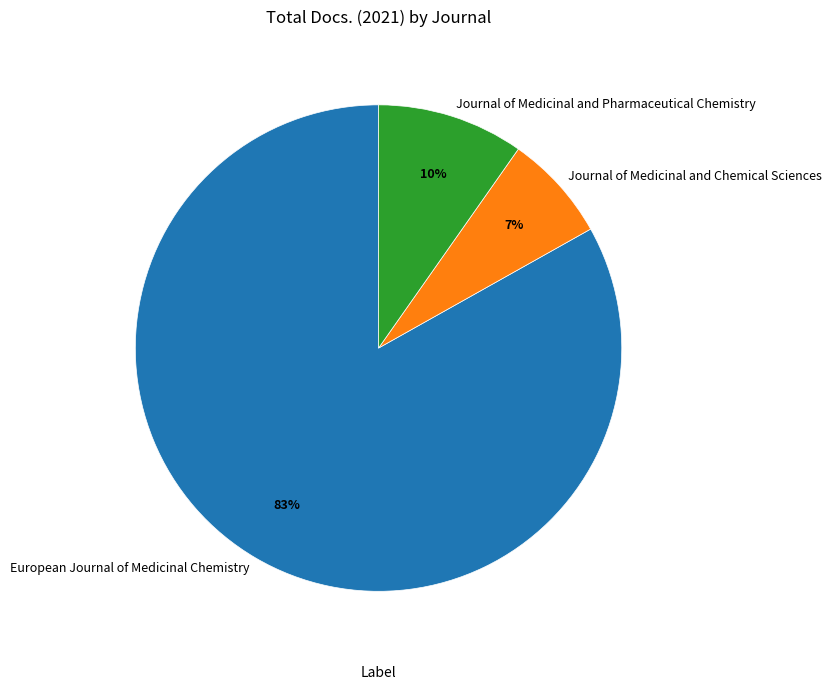

To the nearest percent, what percentage of the pie is European Journal of Medicinal Chemistry?

83%